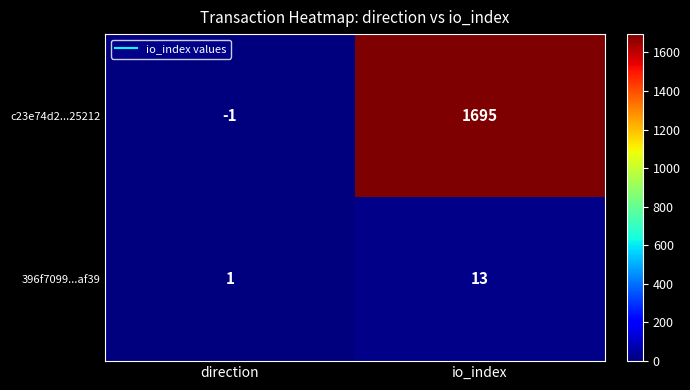

List the series in order of their overall mean, highest first.

c23e74d2...25212, 396f7099...af39